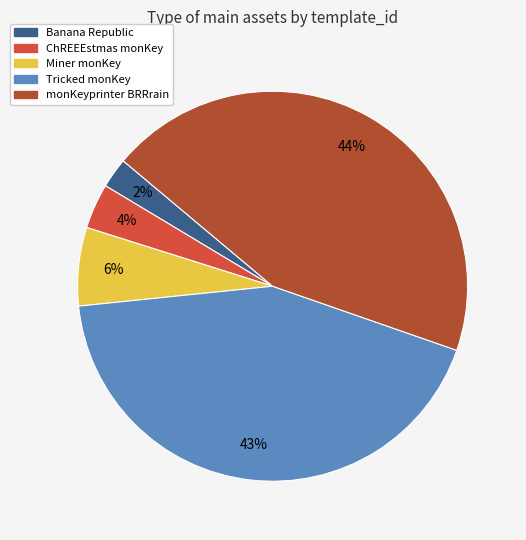

Rank the categories by value from highest to lowest.

monKeyprinter BRRrain, Tricked monKey, Miner monKey, ChREEEstmas monKey, Banana Republic